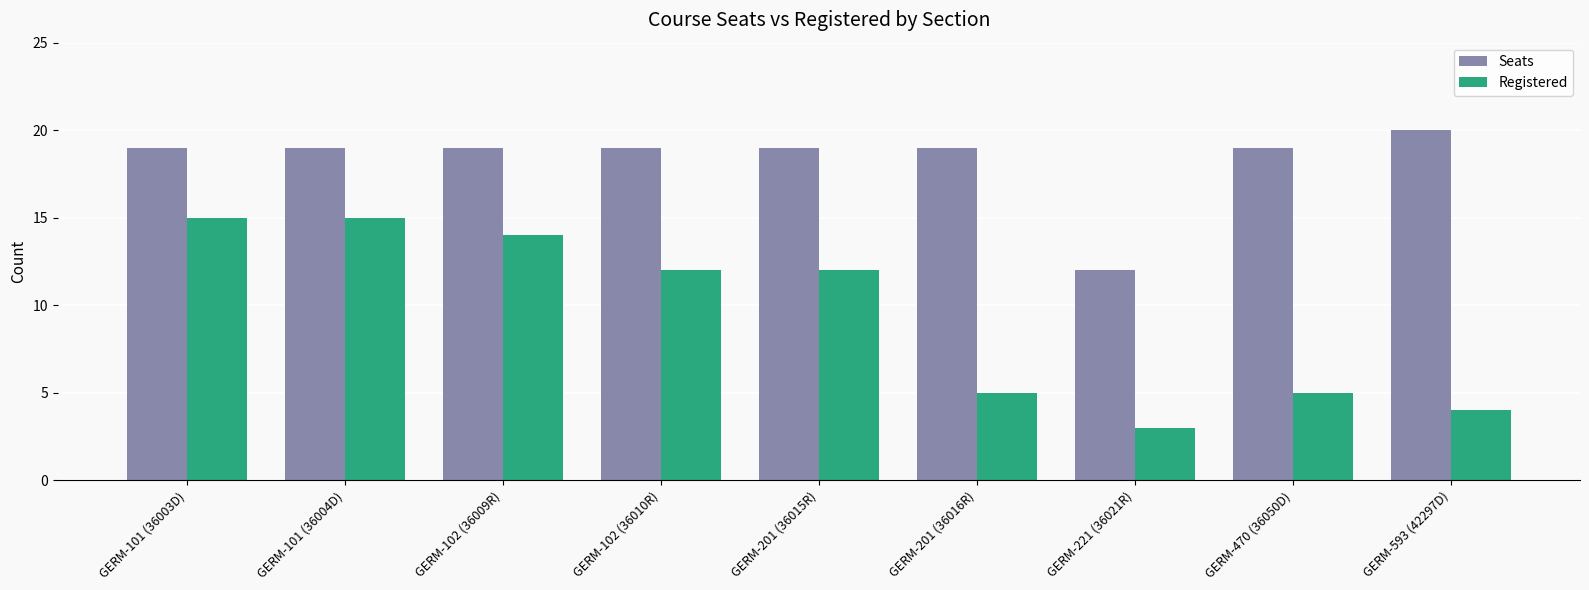

Which series changed the most between GERM-101 (36003D) and GERM-102 (36010R)?

Registered